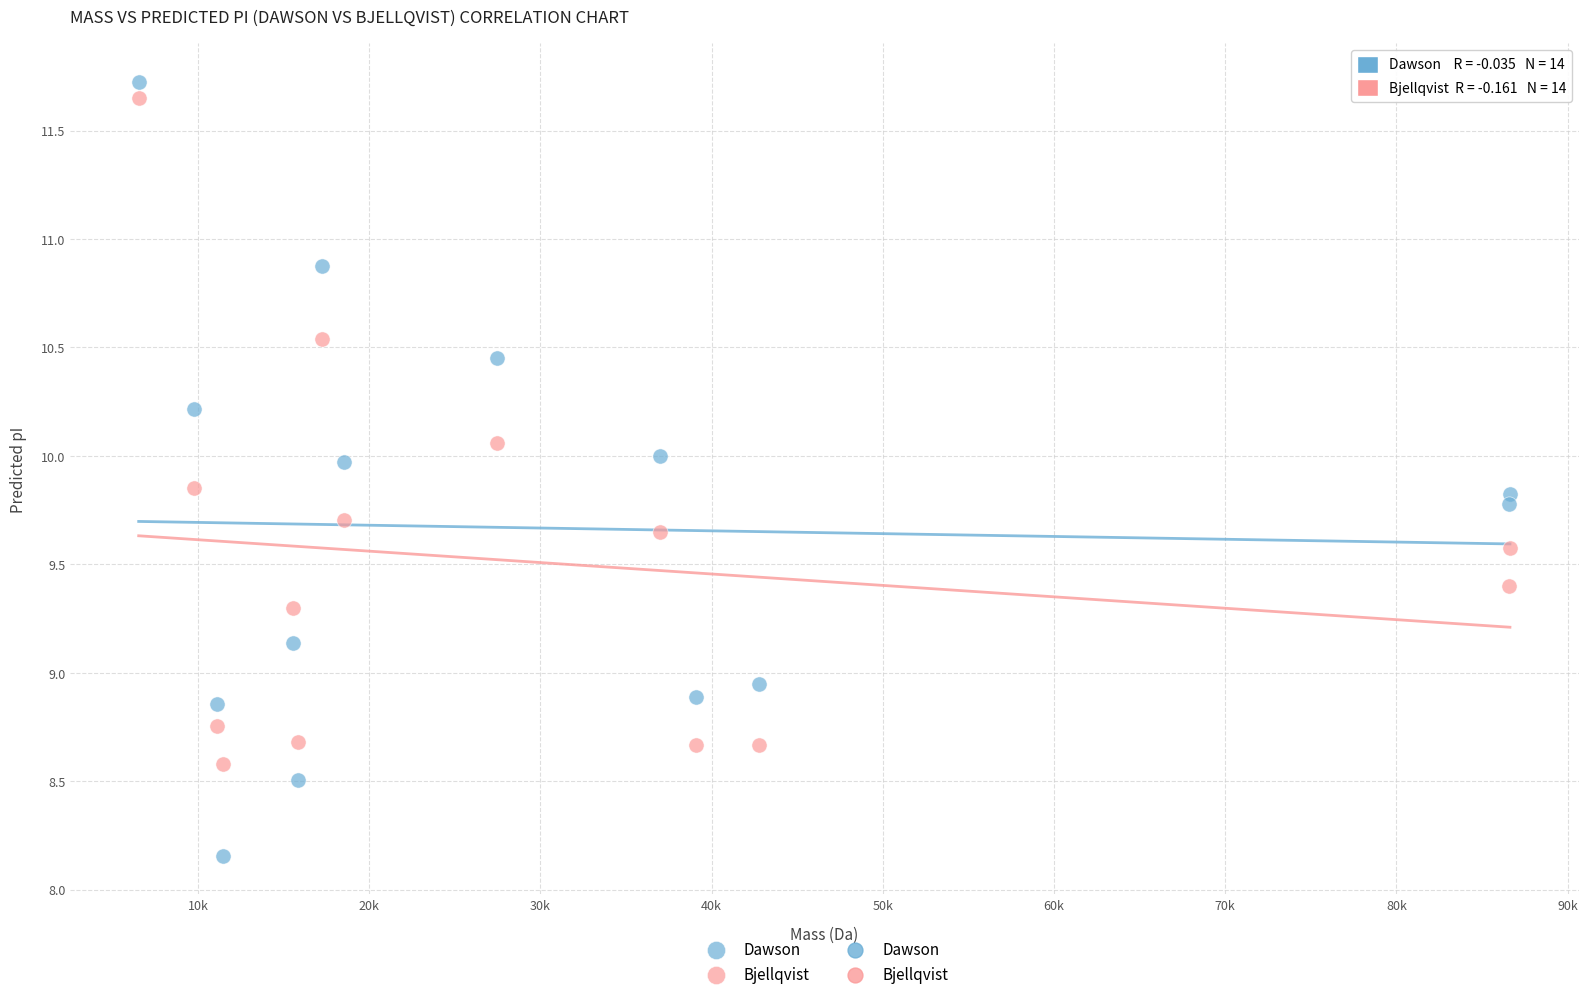

Which series has the widest spread of Y values?

Dawson